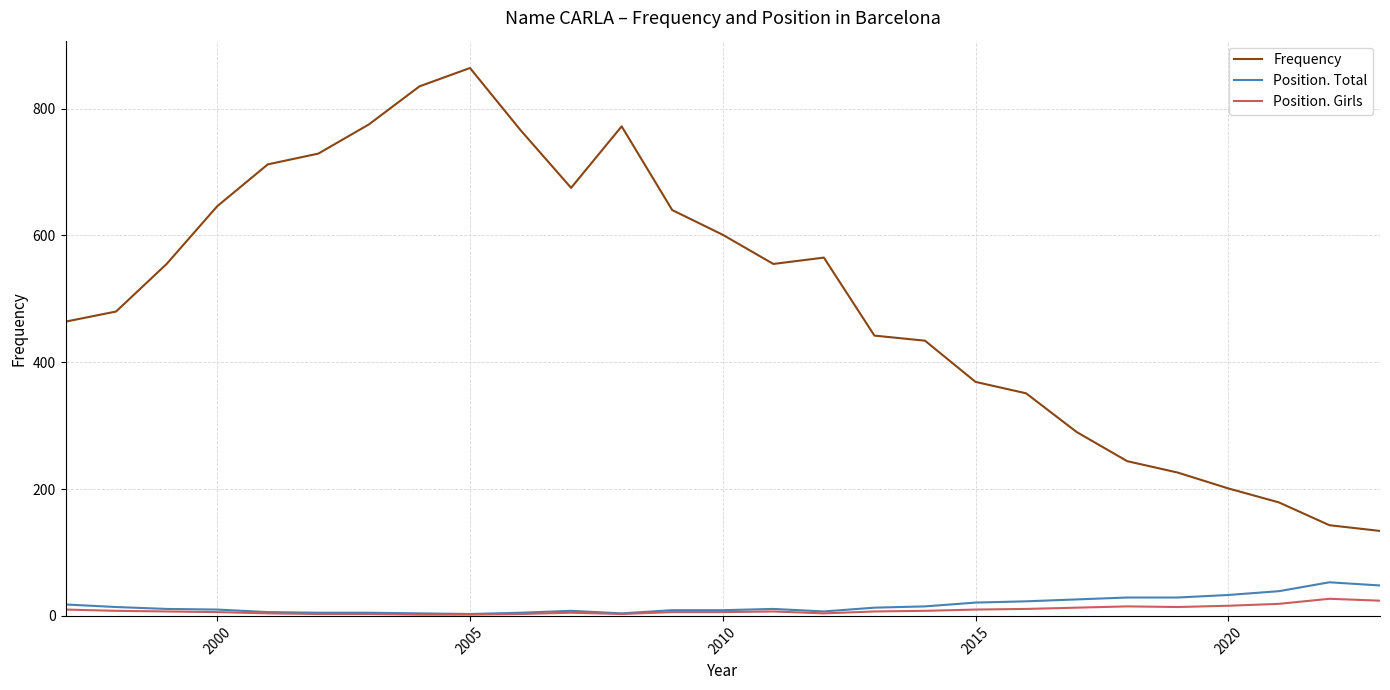

Which series has the widest spread of values?

Frequency